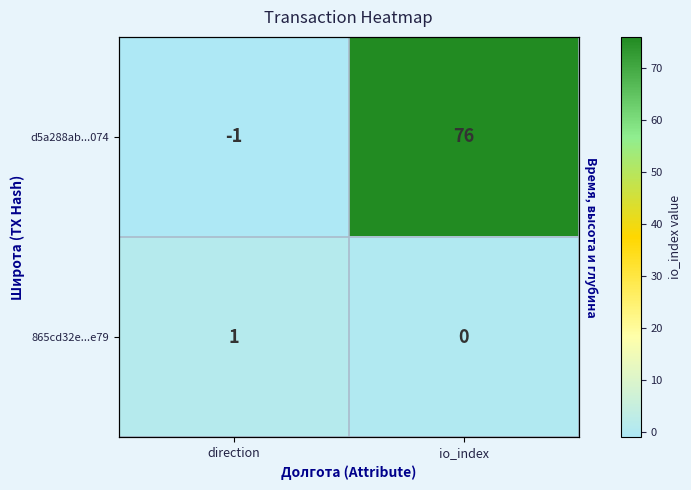

What is the difference between the maximum and minimum values in the d5a288ab...074 series?

77